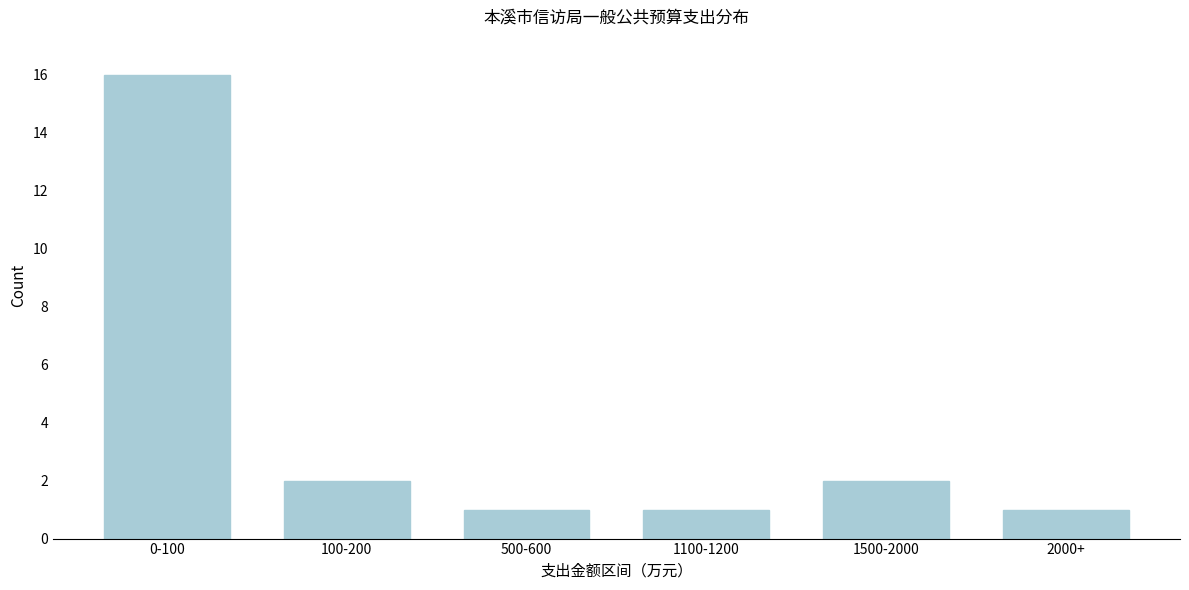

Reading right to left, extract all data points from this chart.

1	2	1	1	2	16